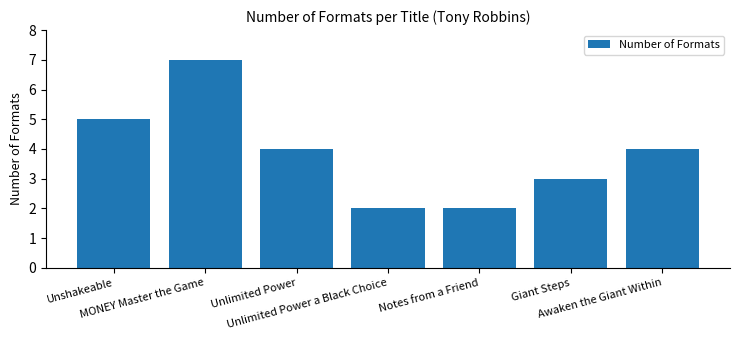

At which label does the data first exceed 4?

Unshakeable